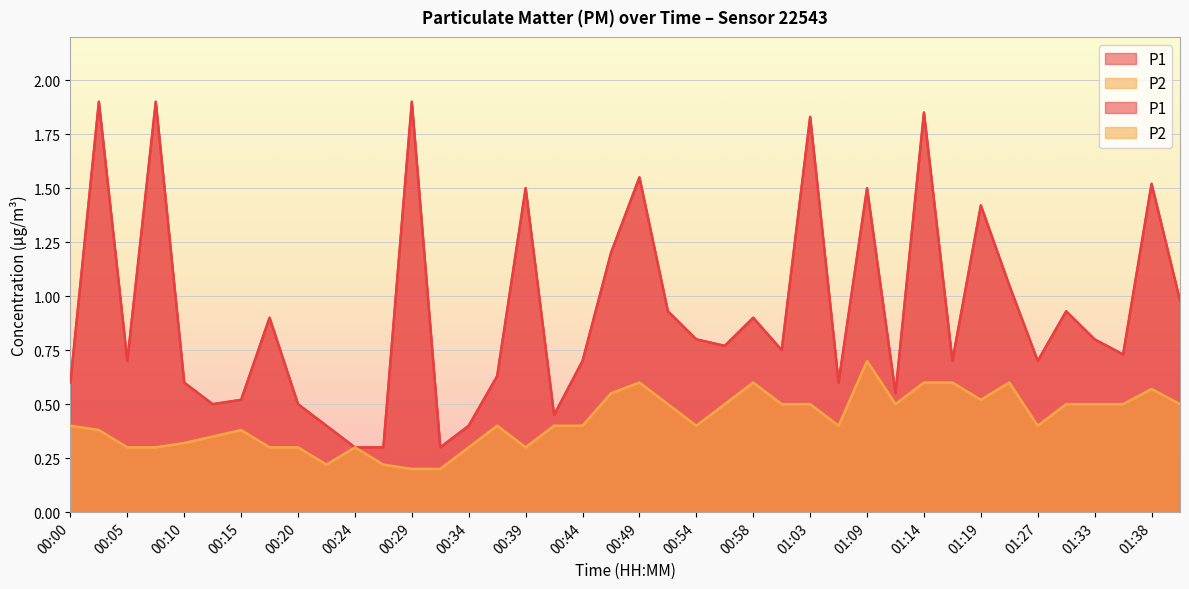

Reading left to right, list all the values displayed in this chart.

P1: 0.6	1.9	0.7	1.9	0.6	0.5	0.5	0.9	0.5	0.4	0.3	0.3	1.9	0.3	0.4	0.6	1.5	0.5	0.7	1.2	1.6	0.9	0.8	0.8	0.9	0.8	1.8	0.6	1.5	0.6	1.9	0.7	1.4	1.1	0.7	0.9	0.8	0.7	1.5	1.0
P2: 0.4	0.4	0.3	0.3	0.3	0.3	0.4	0.3	0.3	0.2	0.3	0.2	0.2	0.2	0.3	0.4	0.3	0.4	0.4	0.6	0.6	0.5	0.4	0.5	0.6	0.5	0.5	0.4	0.7	0.5	0.6	0.6	0.5	0.6	0.4	0.5	0.5	0.5	0.6	0.5